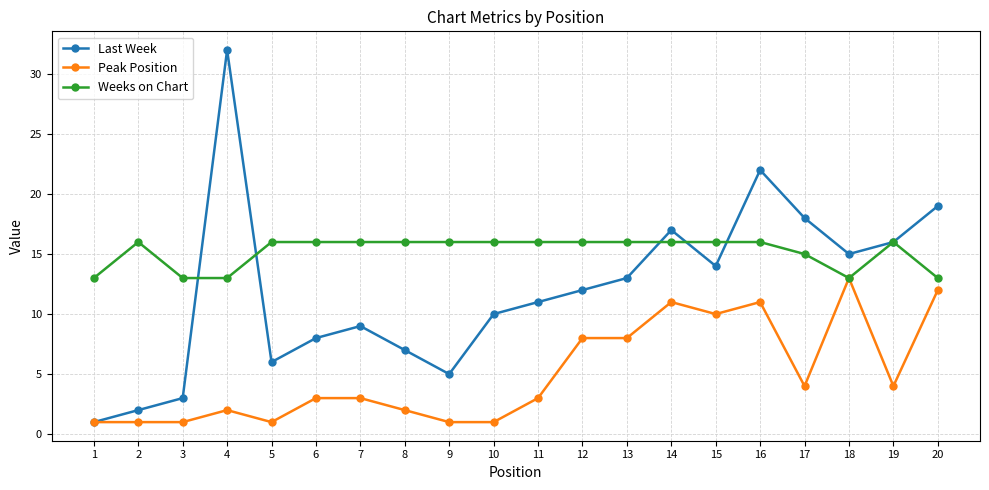

What are all the series names shown in the legend?

Last Week, Peak Position, Weeks on Chart